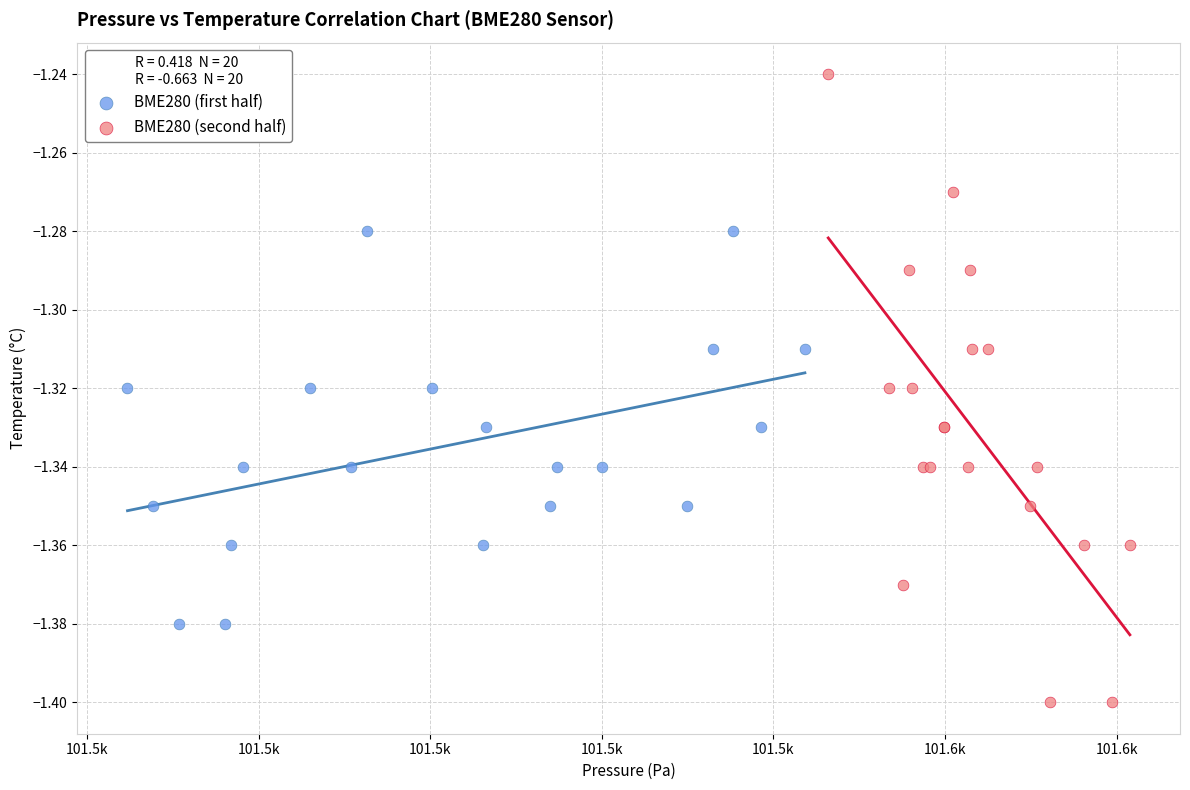

Which series has the widest spread of Y values?

BME280 (second half)